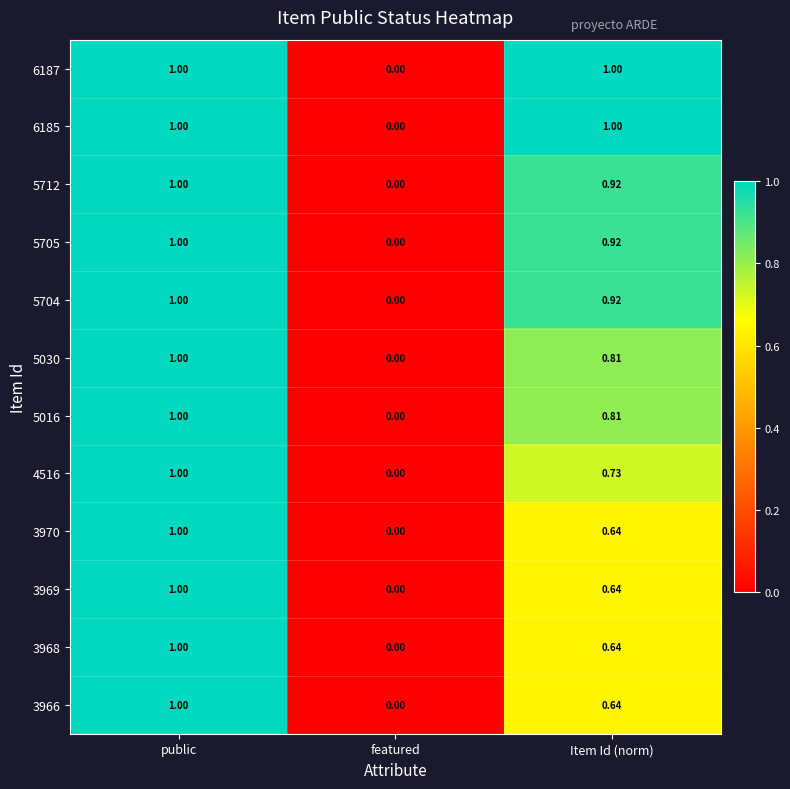

List the labels in order of 3968 value, smallest first.

featured, Item Id (norm), public